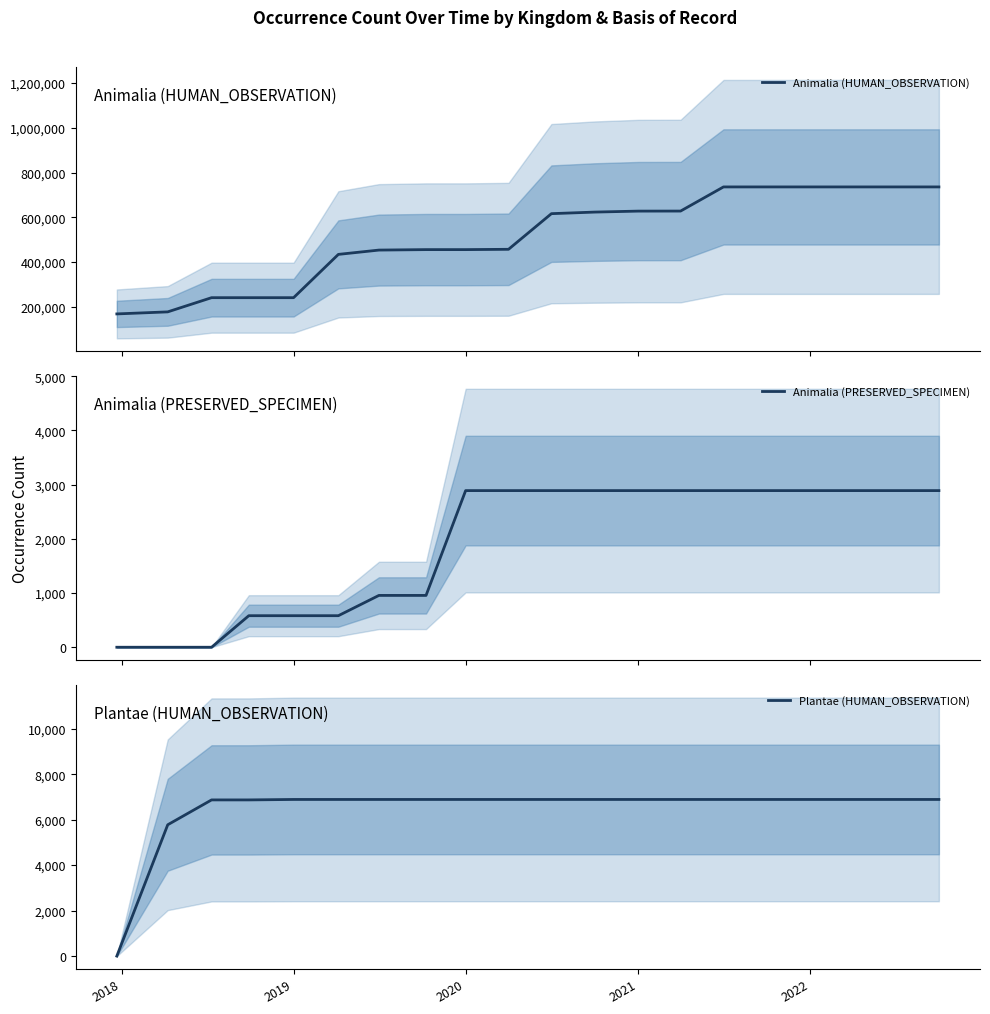

List the series in order of their peak value, highest first.

Animalia (HUMAN_OBSERVATION), Plantae (HUMAN_OBSERVATION), Animalia (PRESERVED_SPECIMEN)